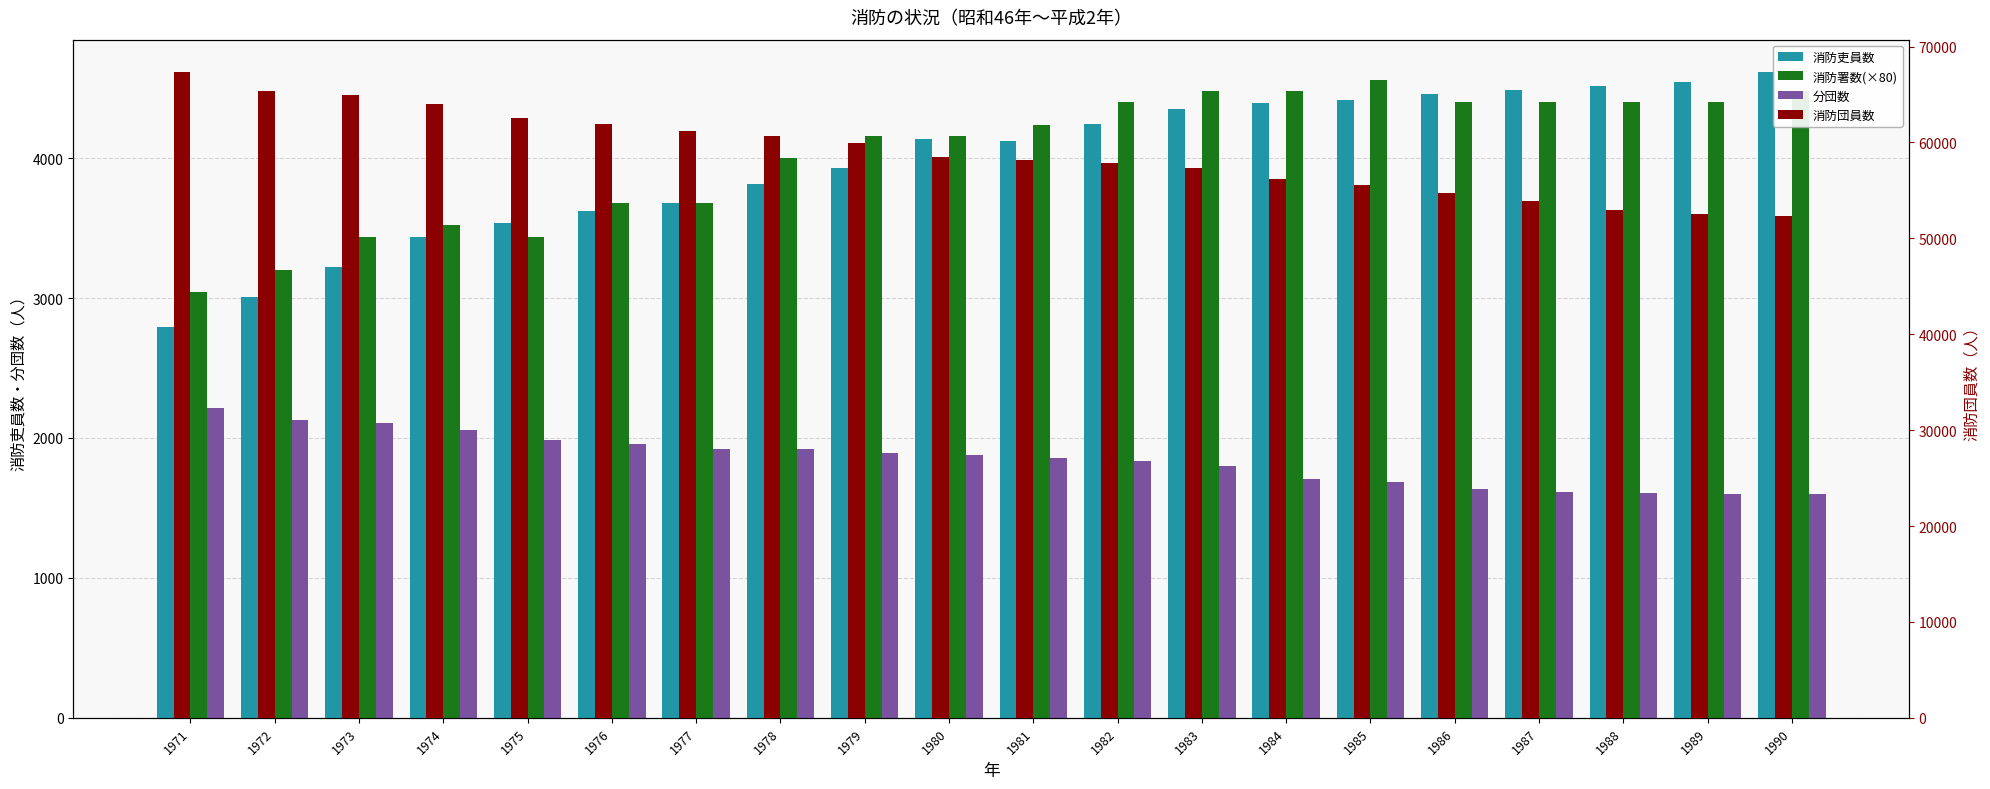

Which series has the largest total across all categories?

消防団員数